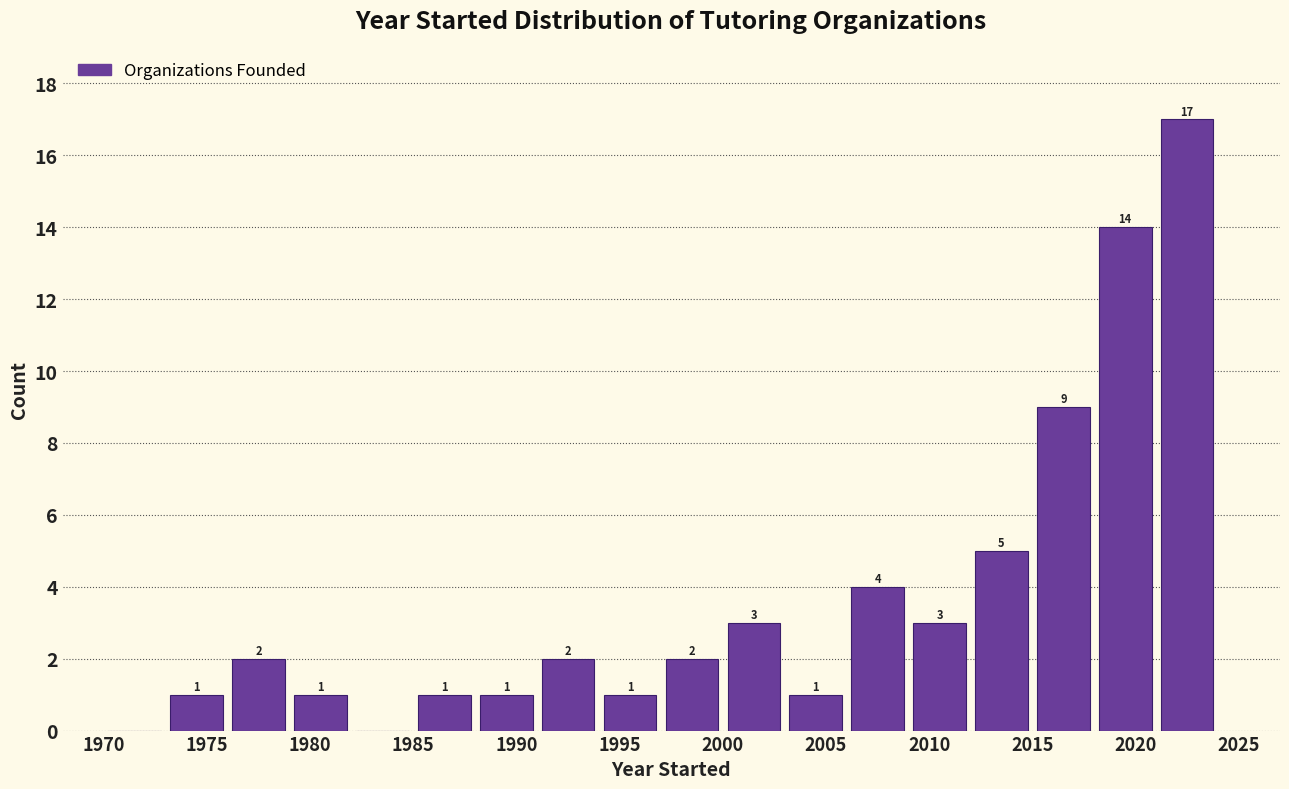

Over which range of the x-axis is the bar tallest?

2021 to 2024